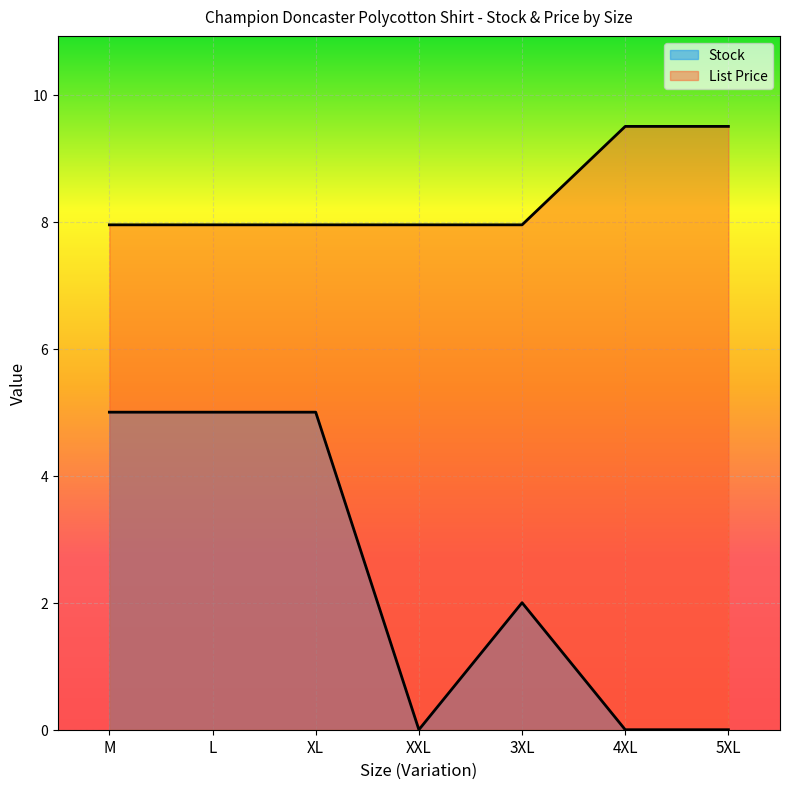

At which label does Stock first exceed 2?

M